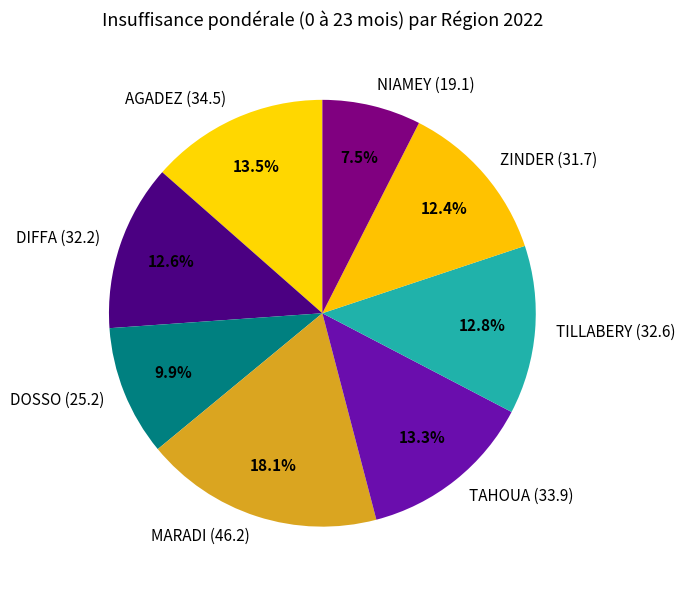

Which category has the biggest portion of the pie?

MARADI